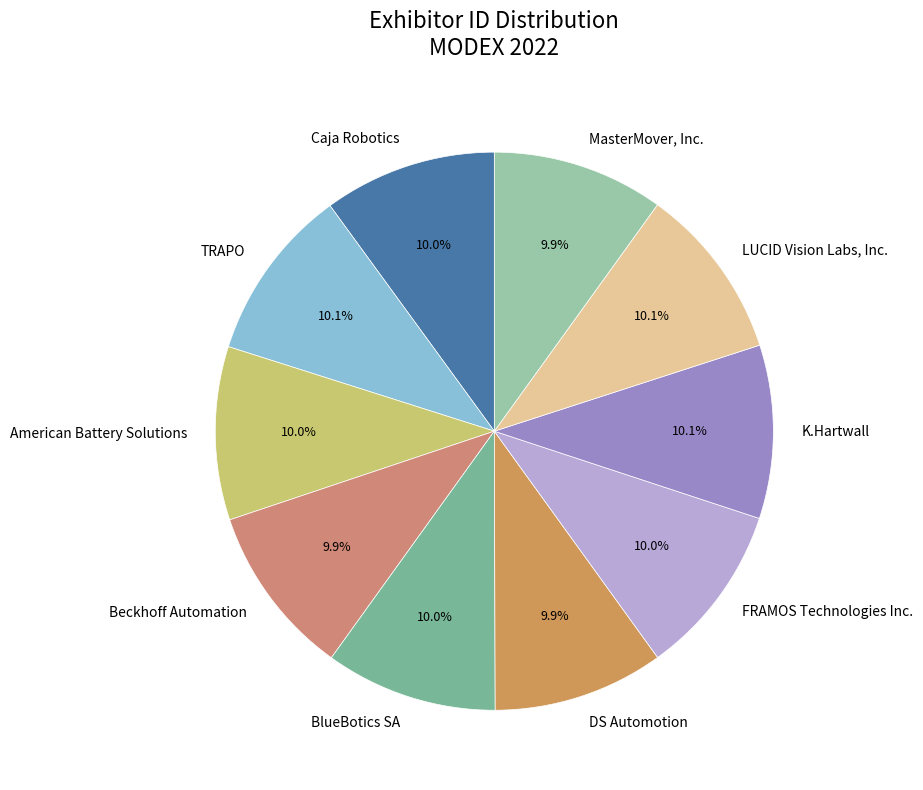

To the nearest percent, what is the average slice percentage?

10%